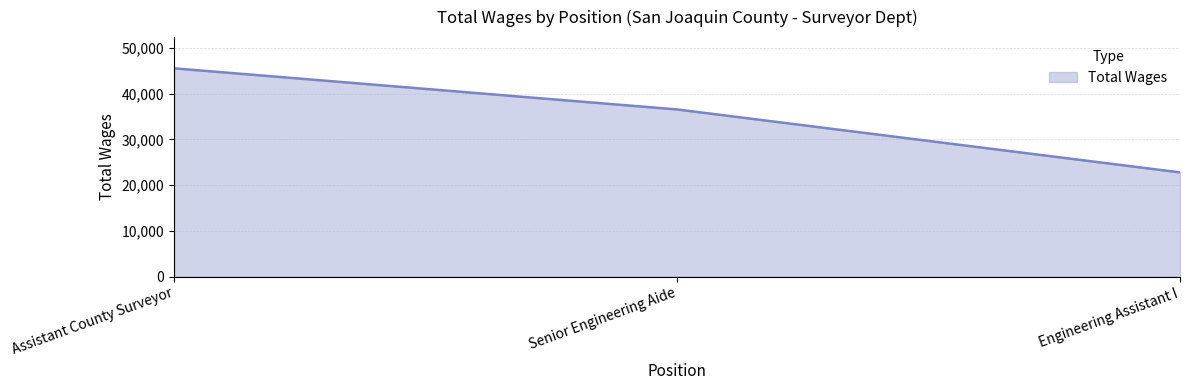

Which has a higher value, Engineering Assistant I or Assistant County Surveyor?

Assistant County Surveyor